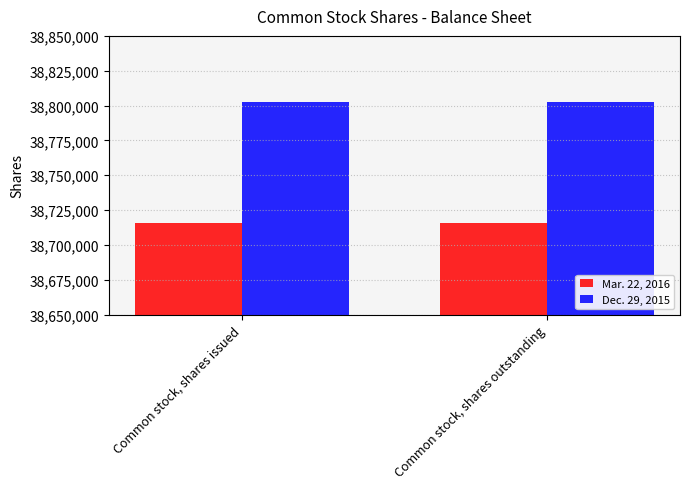

List the series in order of their overall mean, lowest first.

Mar. 22, 2016, Dec. 29, 2015